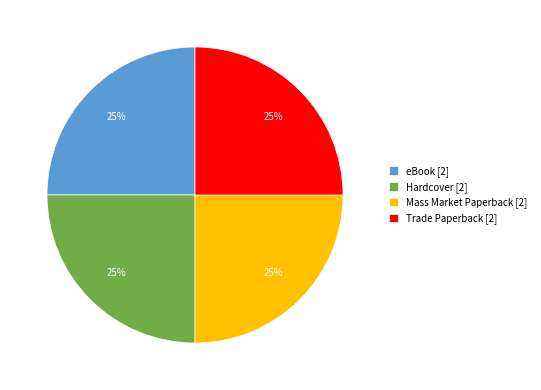

Is there a majority slice in this chart?

No